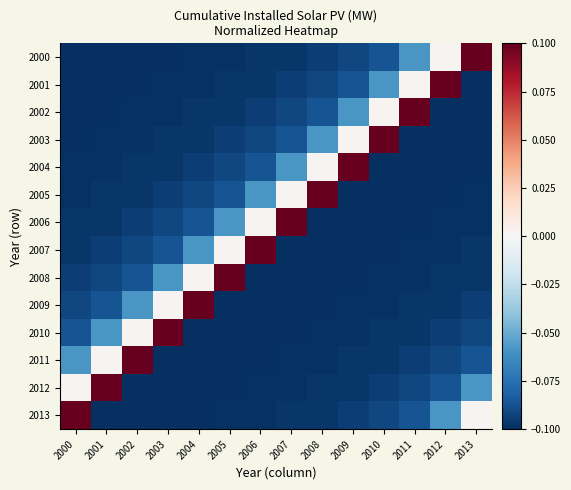

What is the spread (max minus min) of values at 2003?

0.2